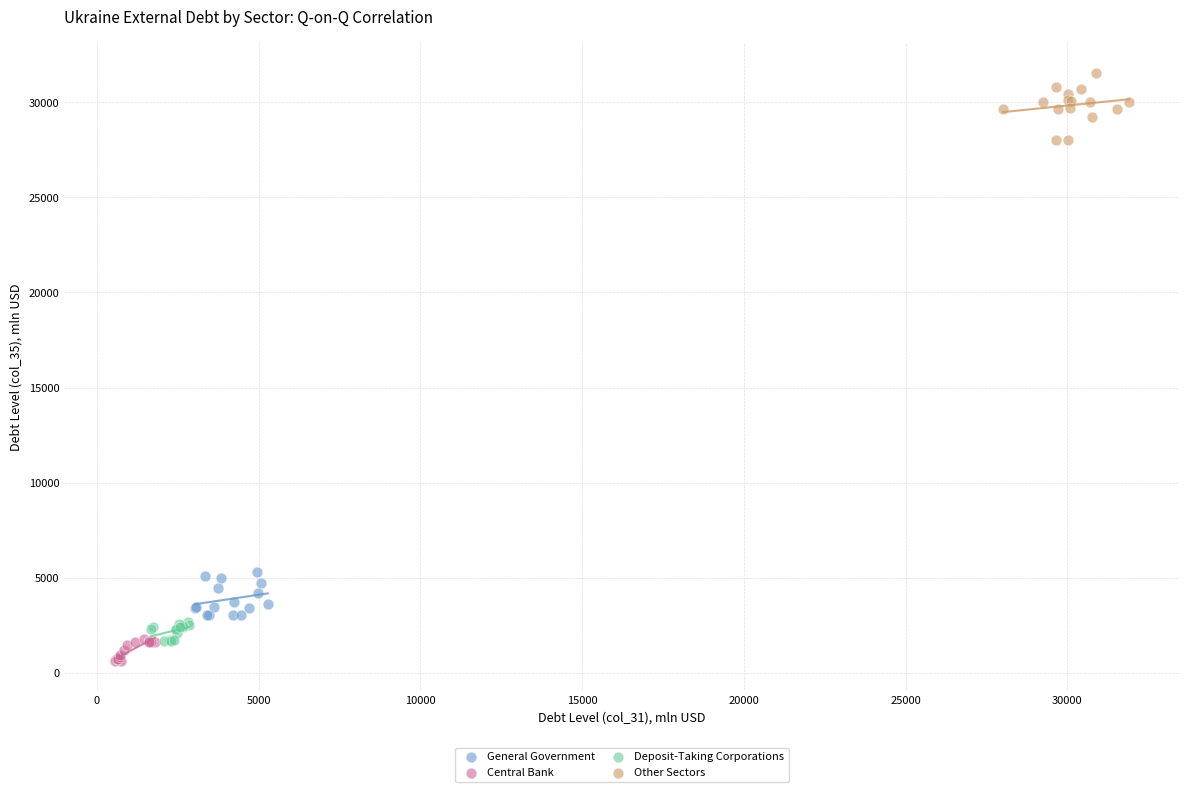

What are all the series names shown in the legend?

General Government, Central Bank, Deposit-Taking Corporations, Other Sectors